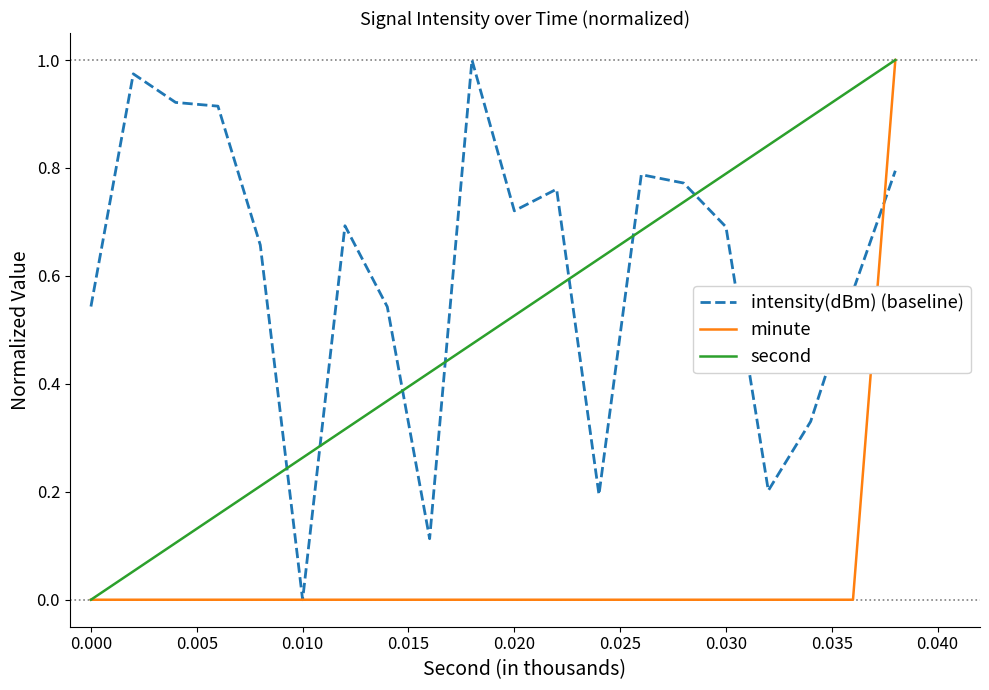

Which series ends up on top after the final intersection of intensity(dBm) (baseline) and second?

second